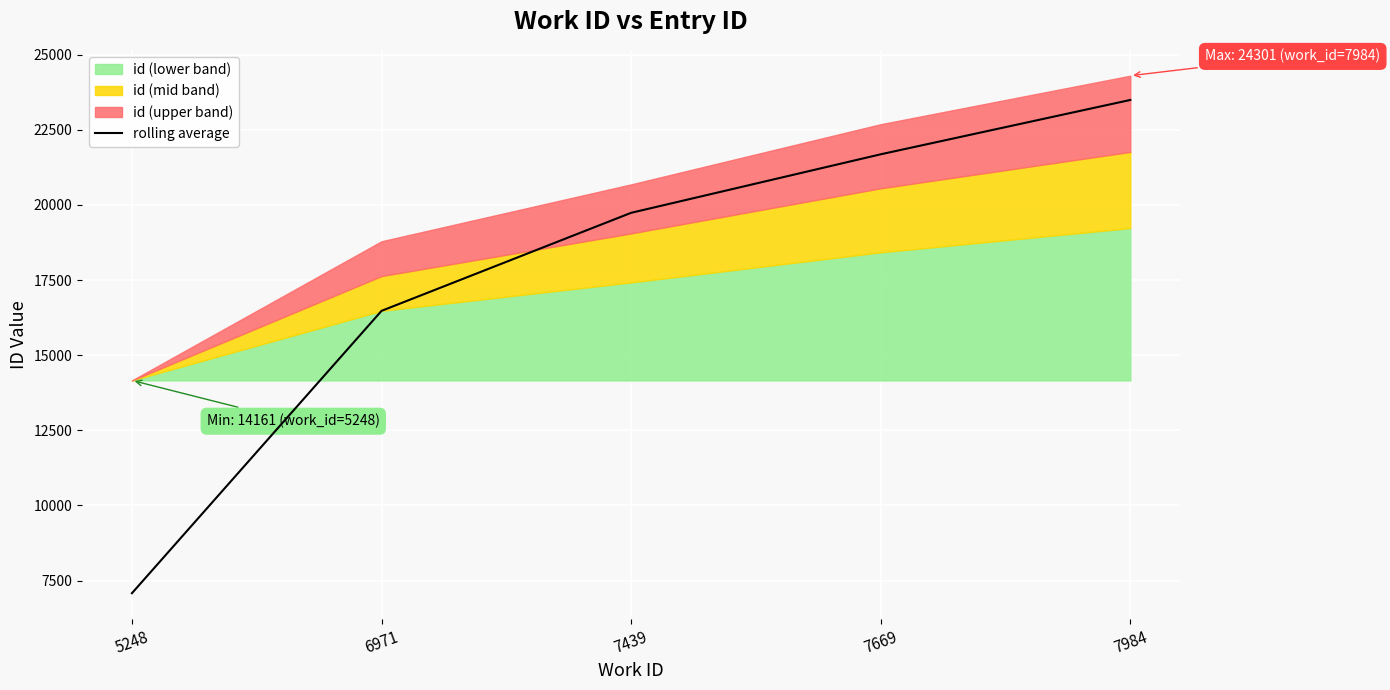

Rank the categories by value from highest to lowest.

7984, 7669, 7439, 6971, 5248